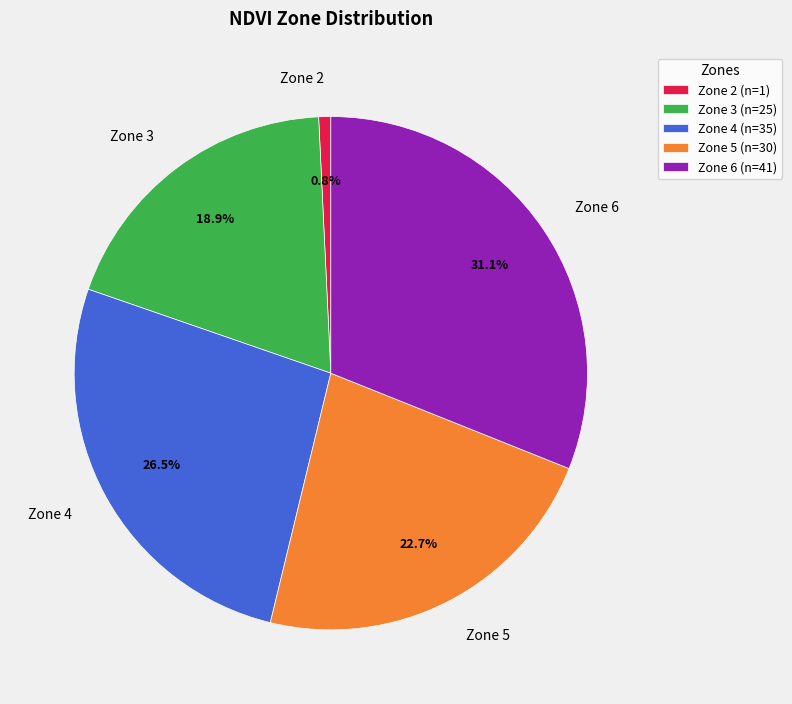

Count the number of slices in the pie.

5